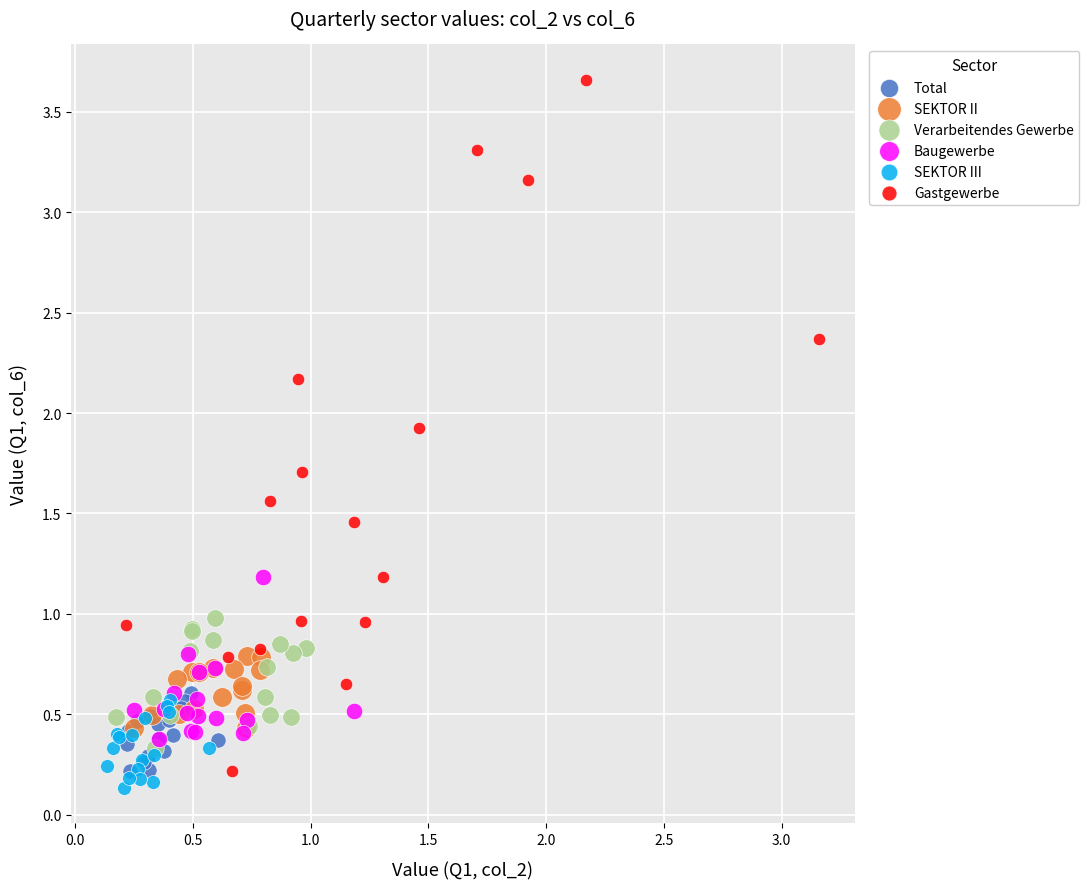

Which series contains the highest Y value?

Gastgewerbe